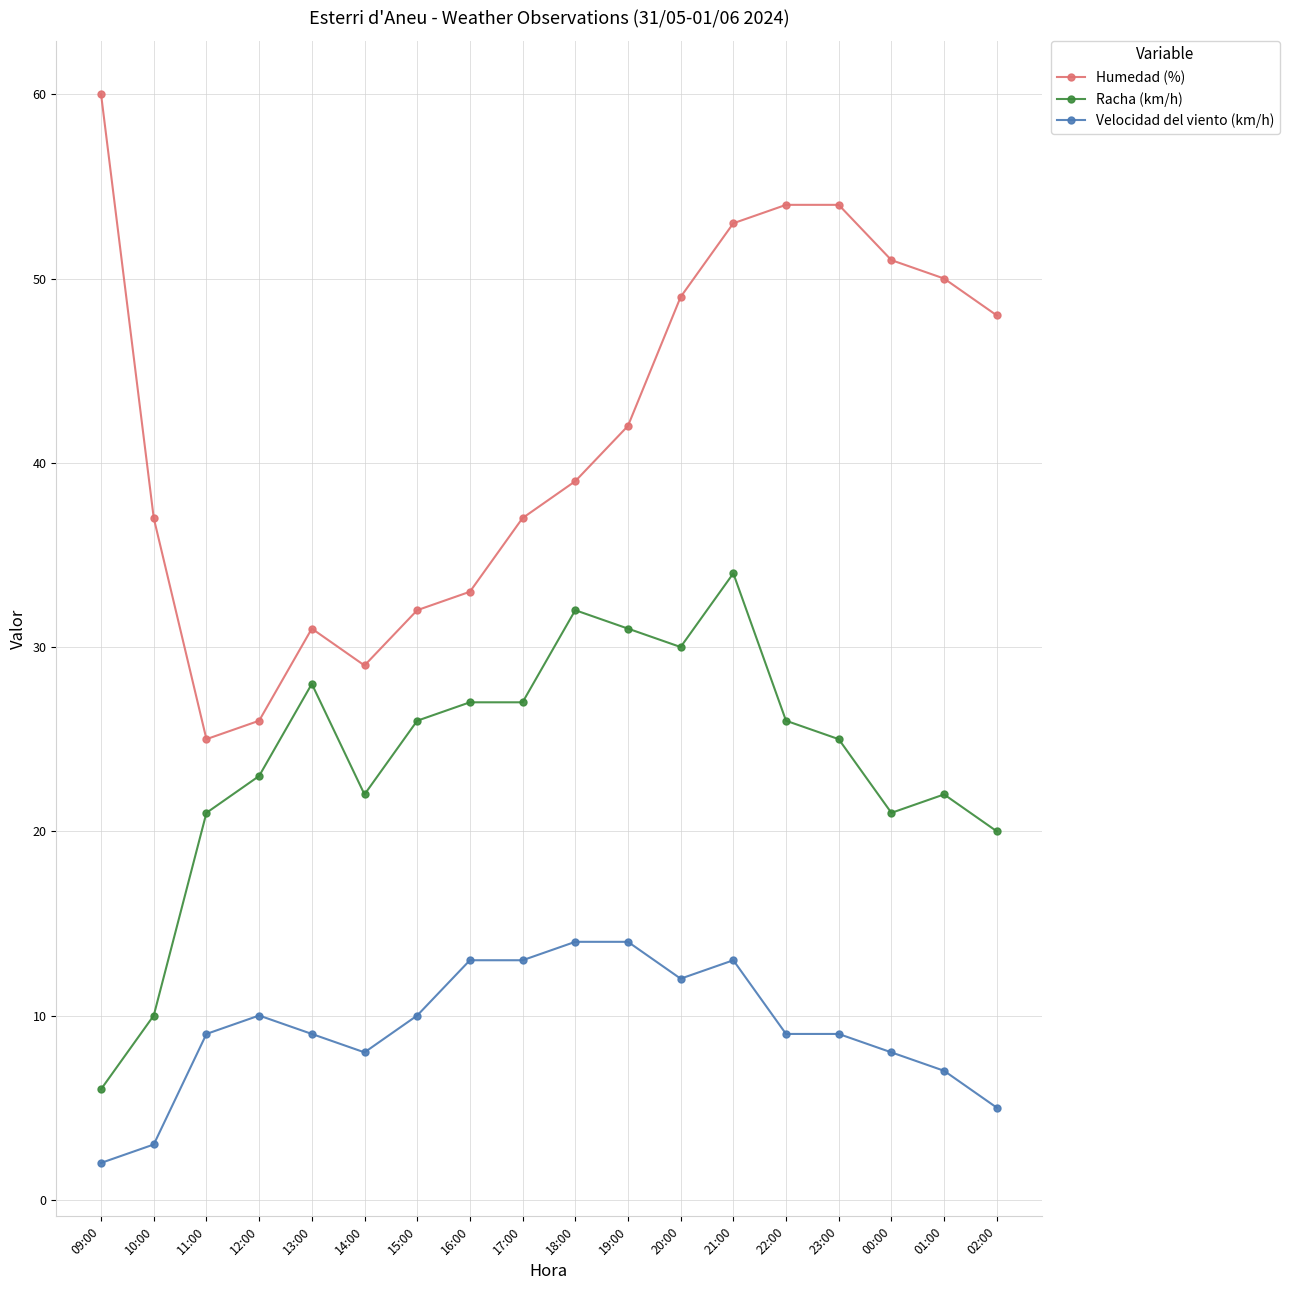

What is the smallest value displayed?

2